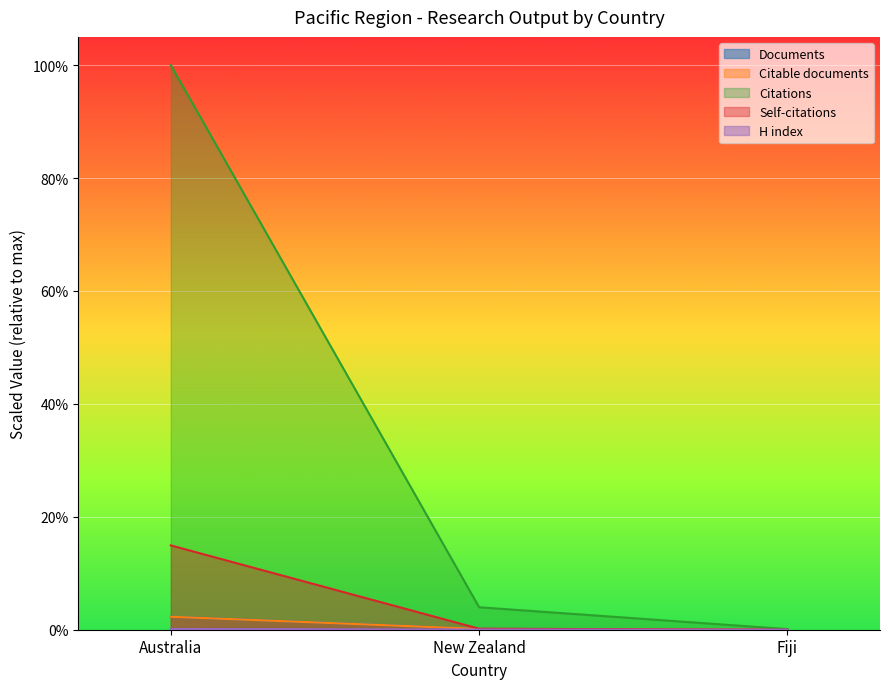

Which series has the largest total across all categories?

Citations